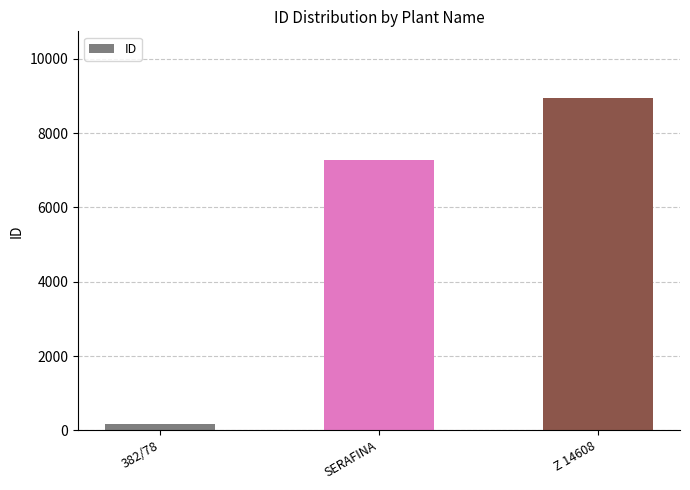

How many bars are there in total?

3